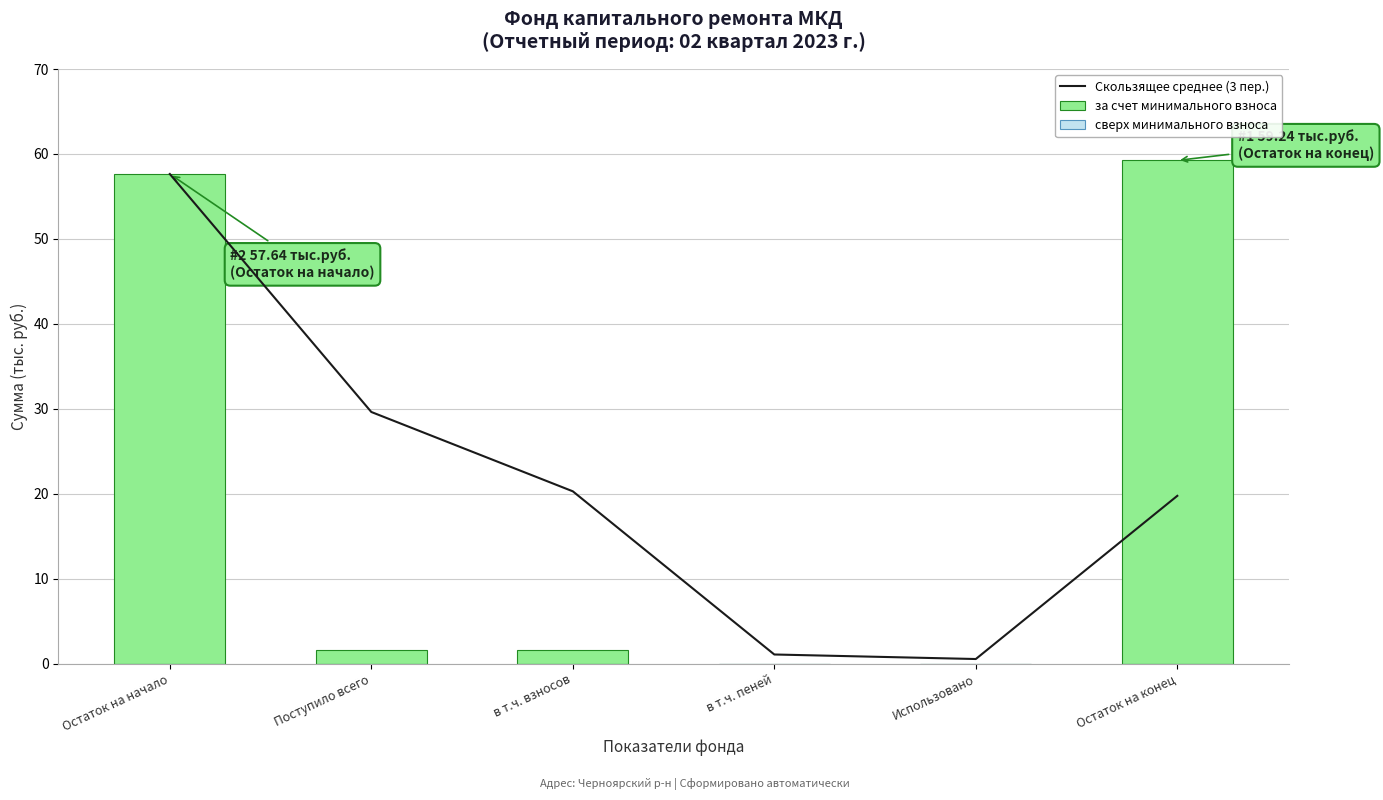

The value of за счет минимального взноса at в т.ч. взносов is 1.6. True or false?

True